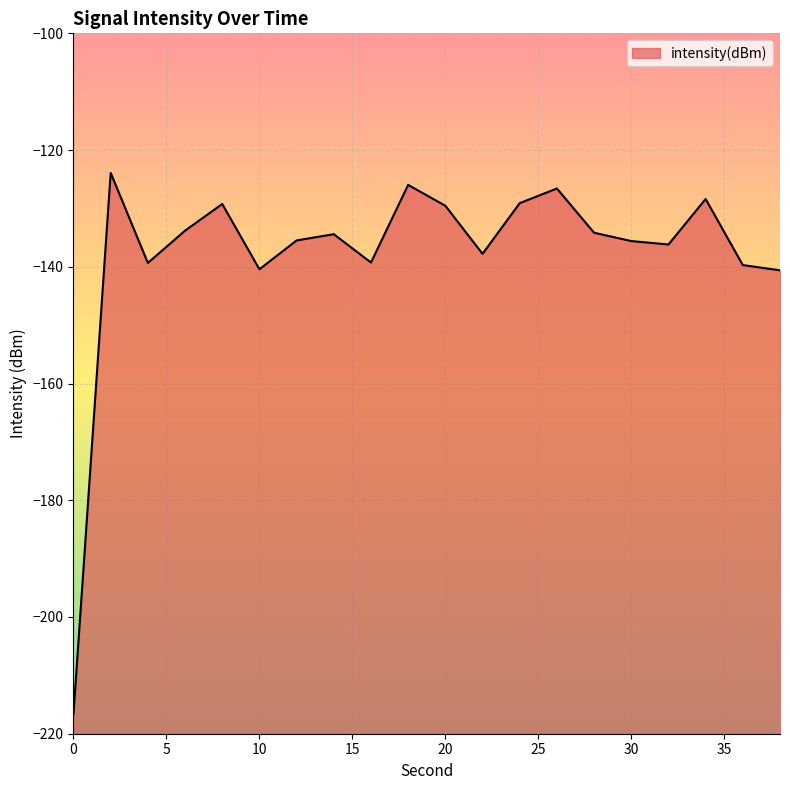

Read the value at 30.

-135.6